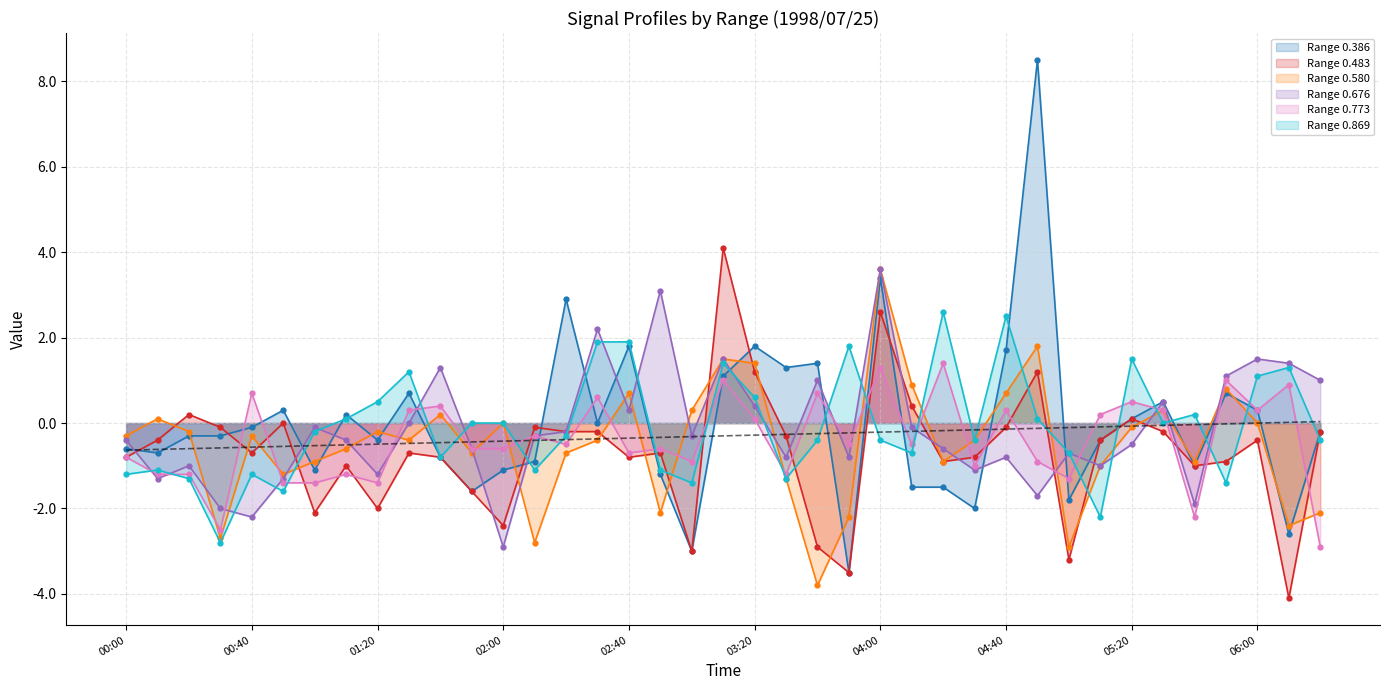

Which series has the largest range (max minus min)?

0.386 line